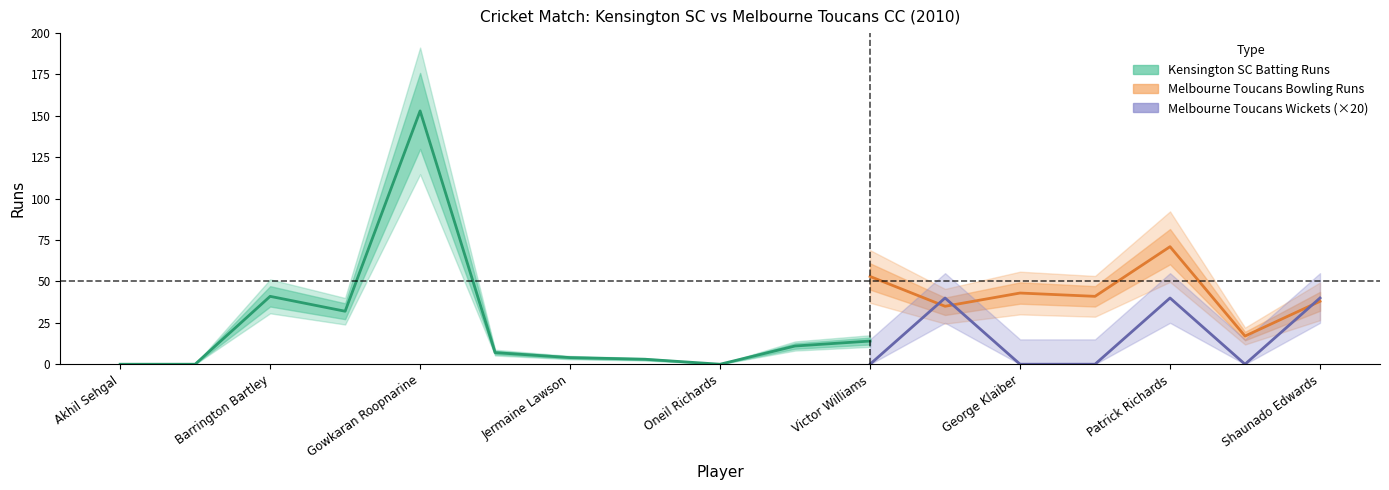

At which category does Kensington Batting Runs reach its first local peak?

Barrington Bartley